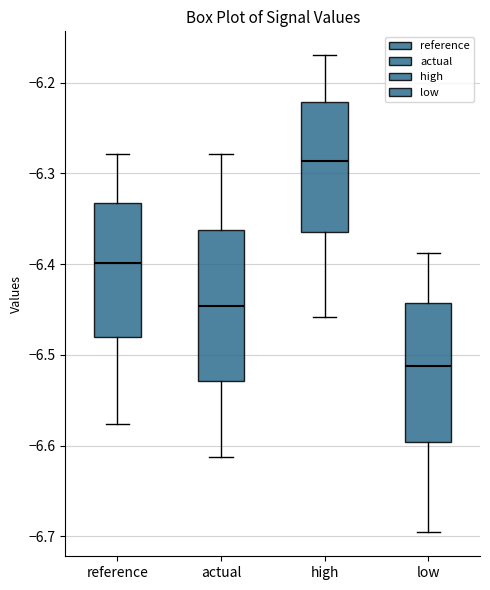

Reading left to right, transcribe this box plot: for each box, give where its median line is, the range the box spans, and where its two whiskers end, as read against the y-axis. The values are not printed on the chart, so give them approximately, as read against the axis.

reference: median -6.40, box -6.48 to -6.33, whiskers -6.58 to -6.28
actual: median -6.45, box -6.53 to -6.36, whiskers -6.61 to -6.28
high: median -6.29, box -6.36 to -6.22, whiskers -6.46 to -6.17
low: median -6.51, box -6.60 to -6.44, whiskers -6.70 to -6.39